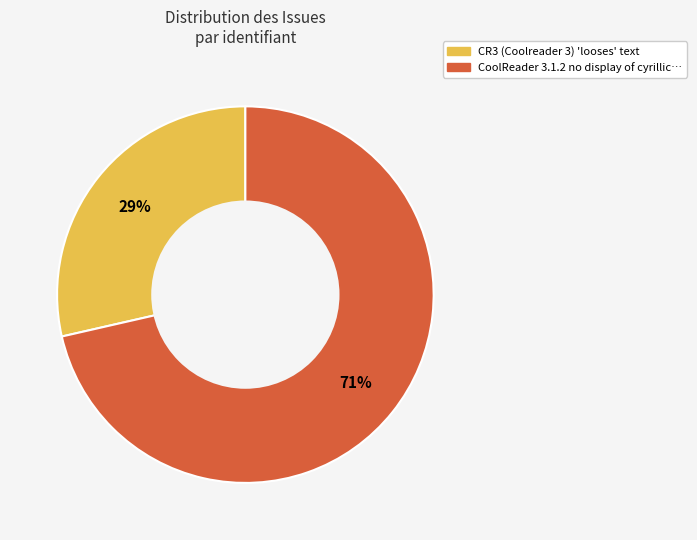

Is there a majority slice in this chart?

Yes